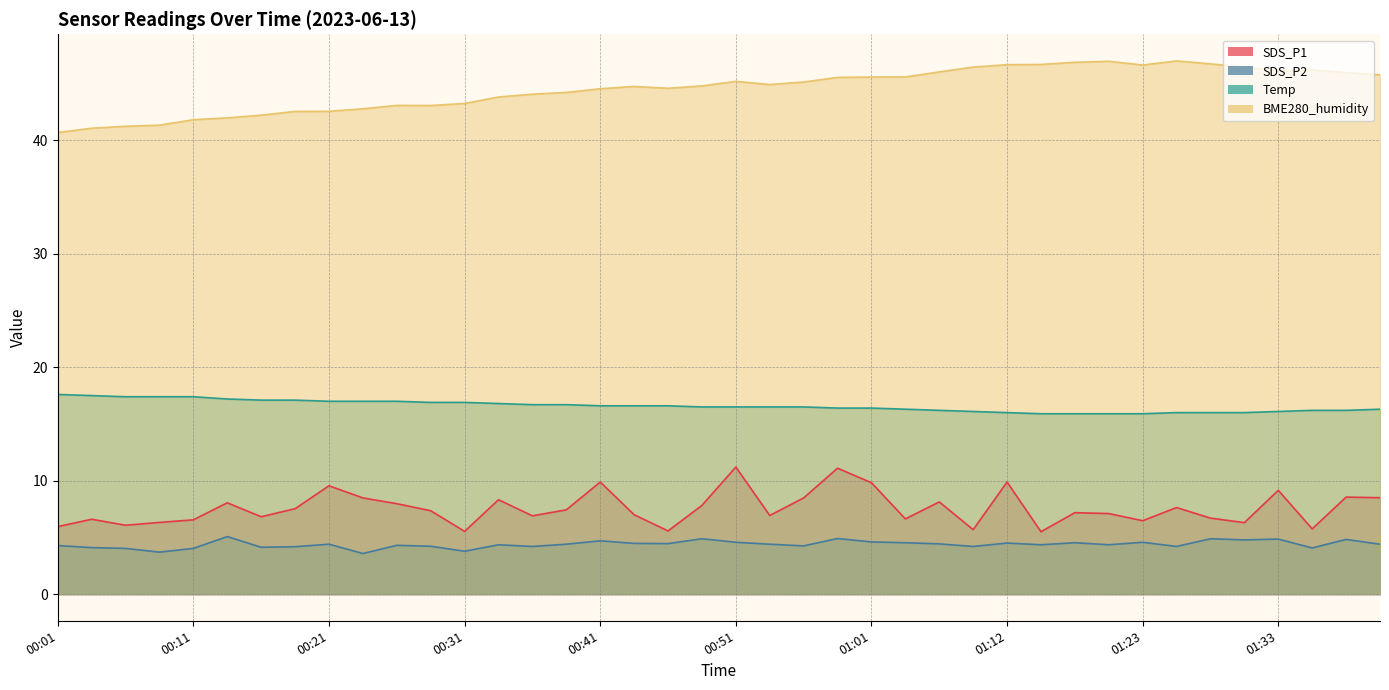

What position from the right is 00:23?

31